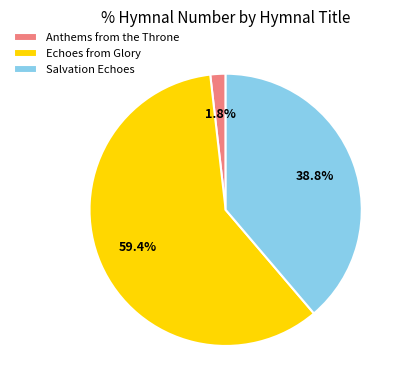

Approximately how many times larger is the value at Echoes from Glory compared to Salvation Echoes?

1.5